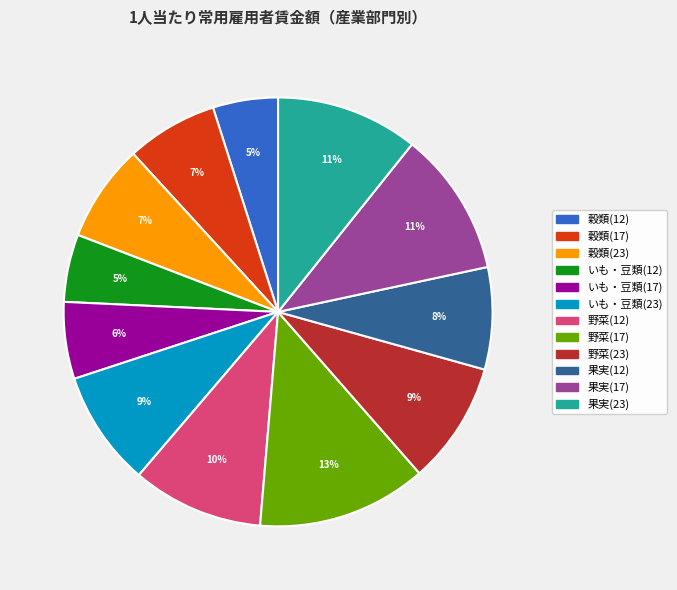

Does 野菜(17) account for over 50% of the chart?

No